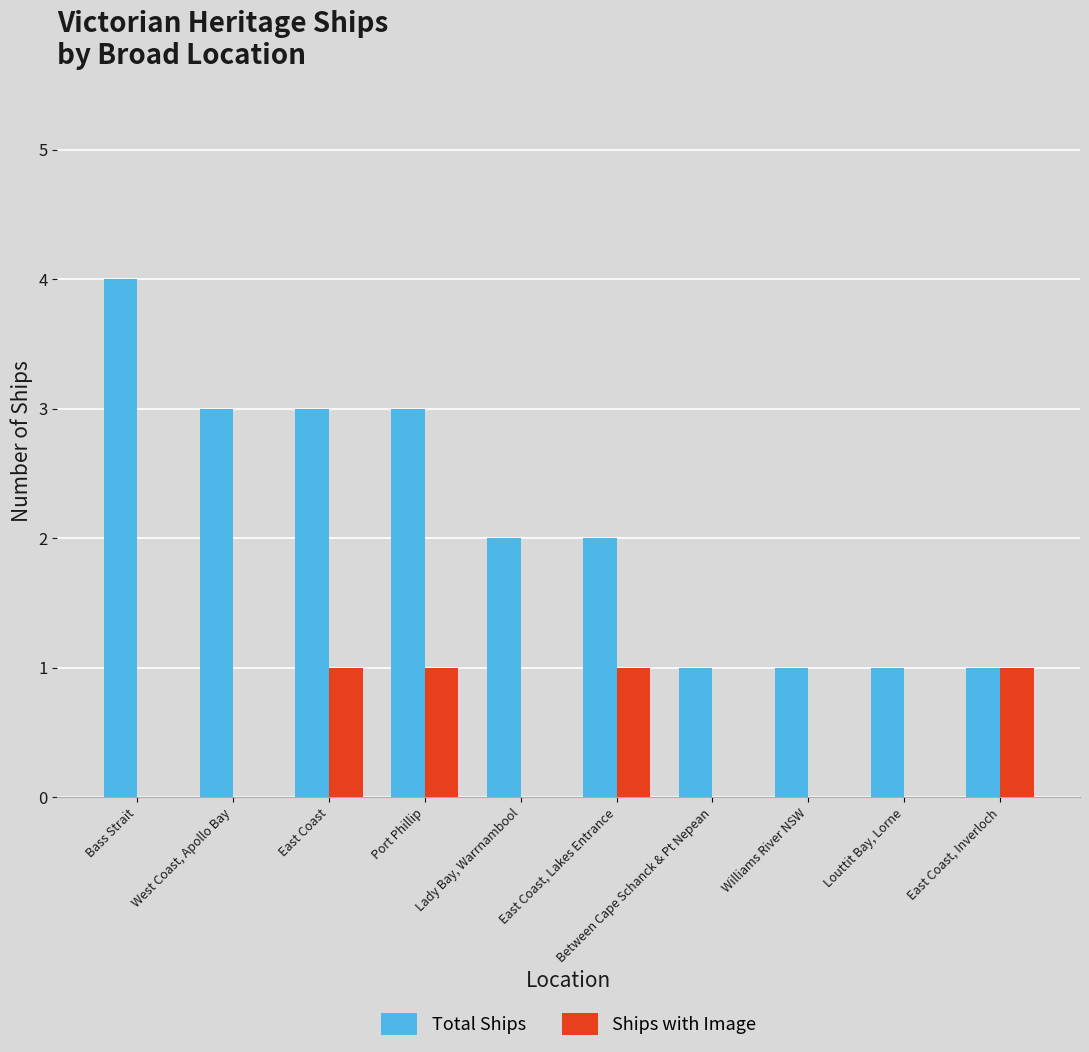

What is the sum of all Ships with Image values?

4